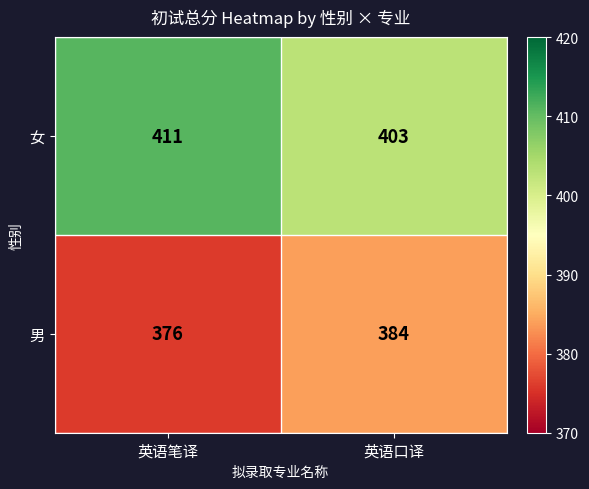

The value of 女 at 英语笔译 is 124. True or false?

False